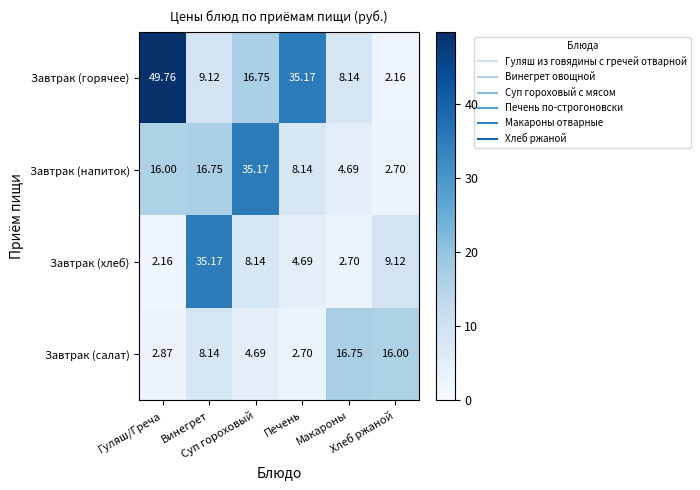

Rank the series by their average value, from highest to lowest.

Завтрак (горячее), Завтрак (напиток), Завтрак (хлеб), Завтрак (салат)